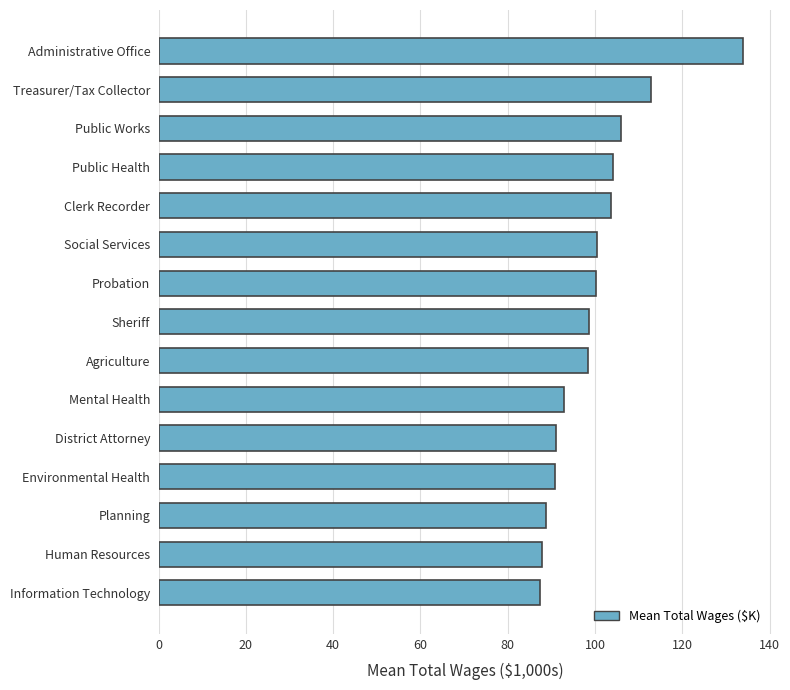

What is the ratio of the value at Clerk Recorder to the value at Social Services?

1.0